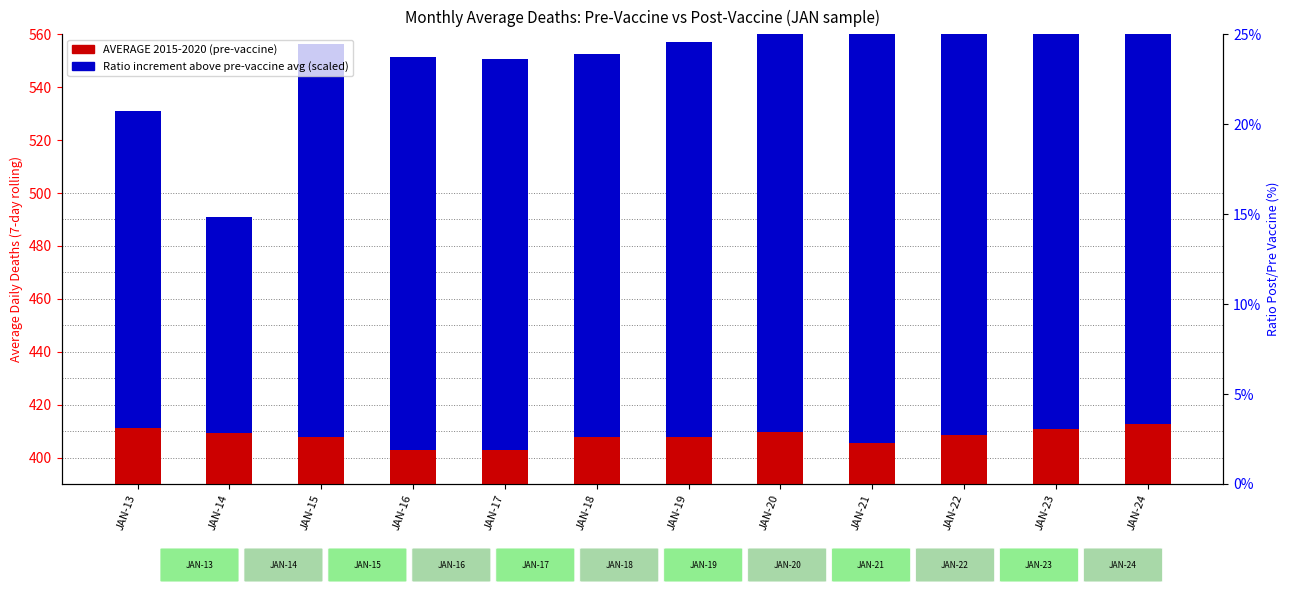

What is the lowest value of the Ratio Post/Pre (scaled) series?

81.6